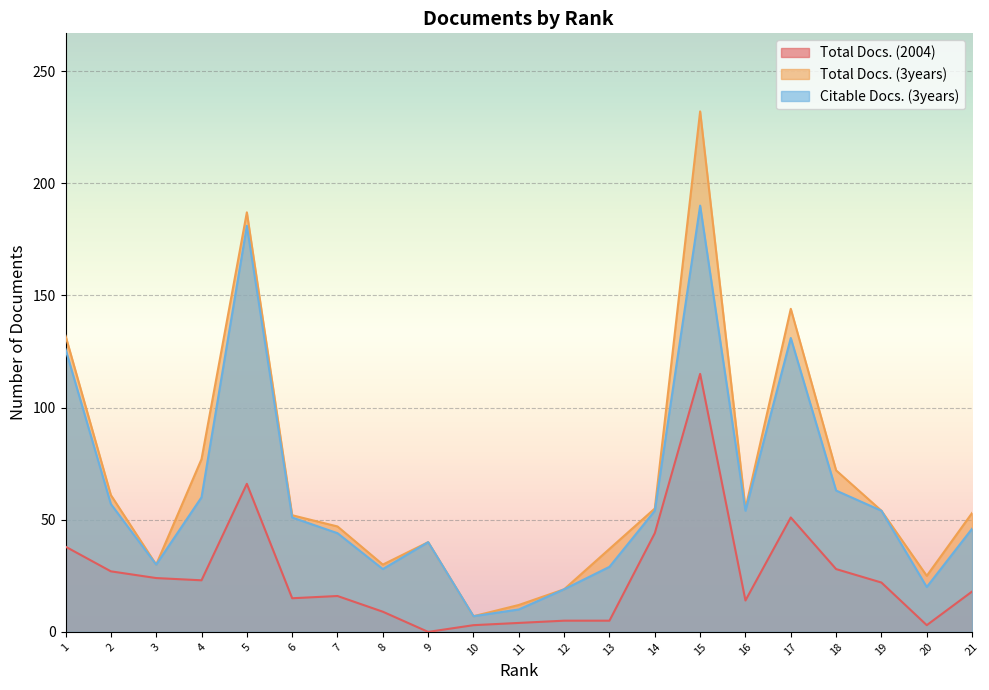

What is the difference between the Total Docs. (3years) values at 13 and 11?

25